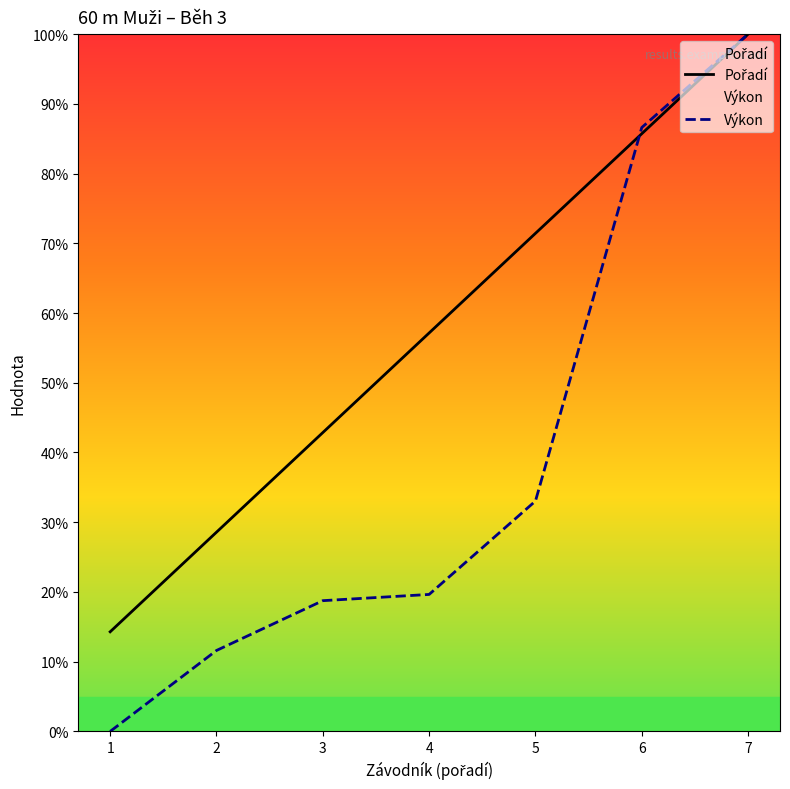

At which category does the chart reach its minimum across all series?

1